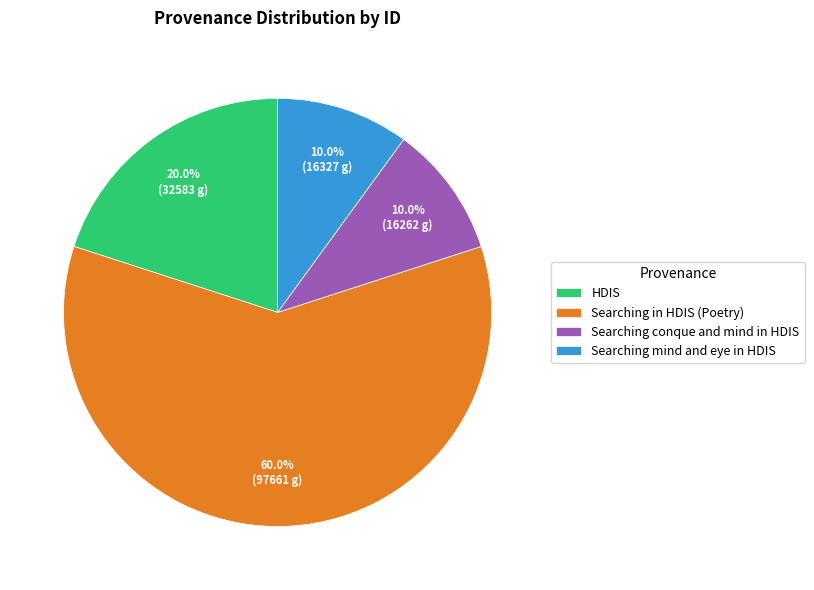

How many slices are in this pie chart?

4